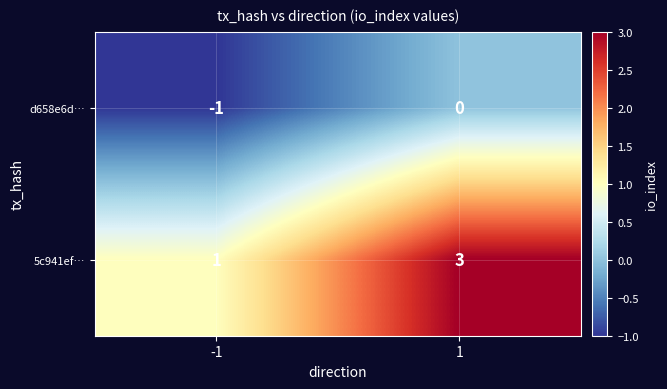

Between -1 and 1, which series saw the biggest shift?

5c941ef…